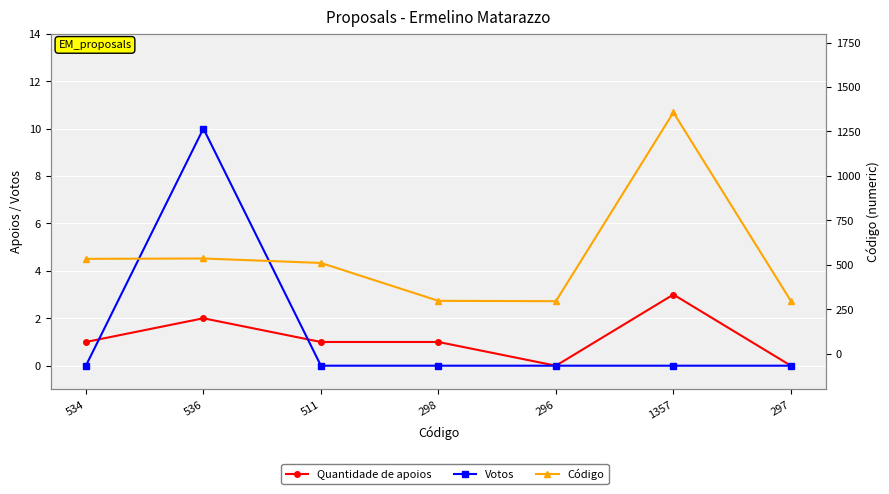

At which label does Código first exceed 511?

534